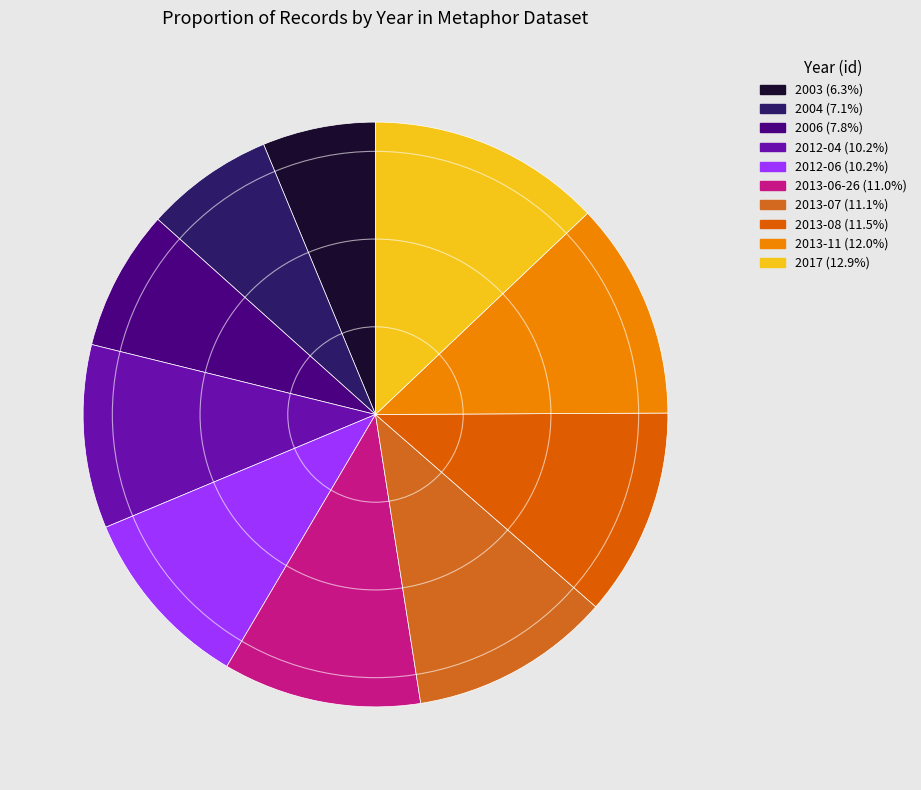

Combined, what portion of the pie is 2012-04 and 2013-06-26?

21.1%